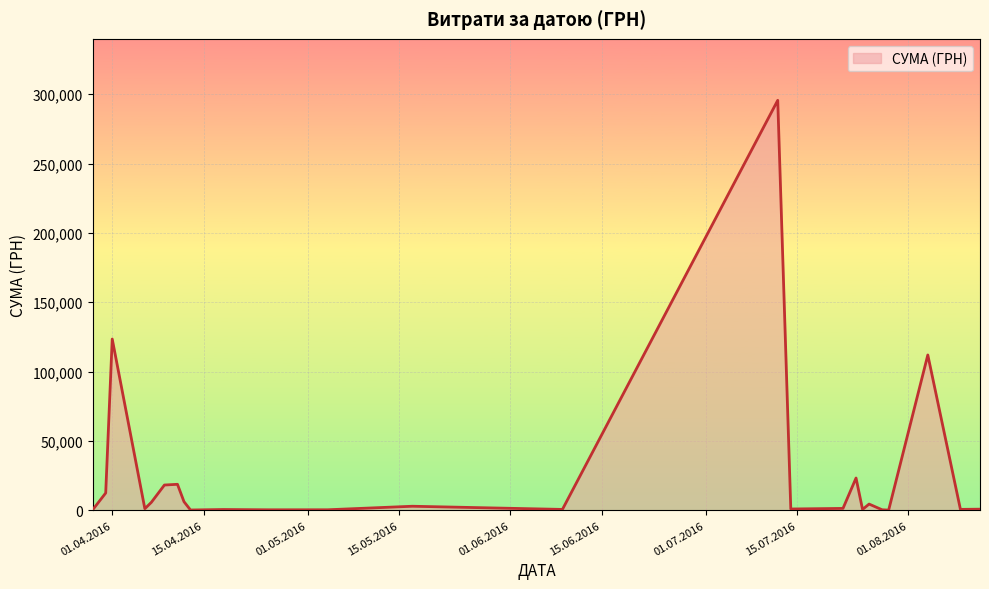

Does the chart have visible grid lines?

Yes